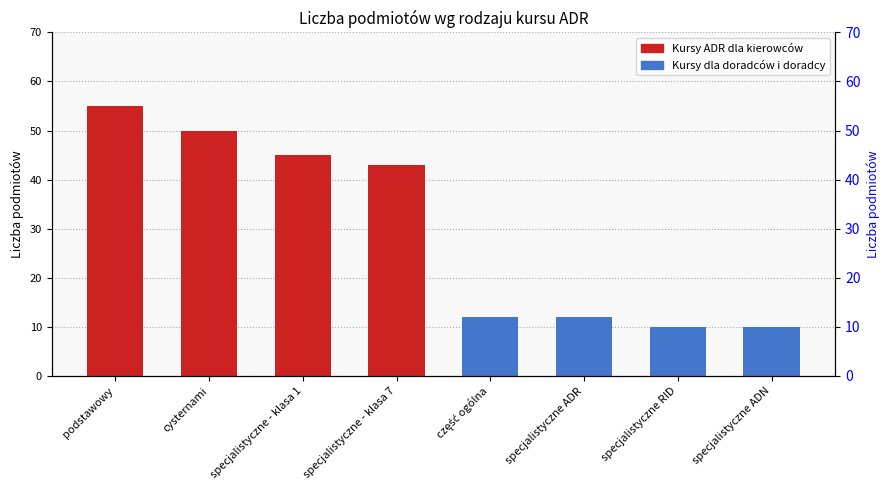

At how many categories does at least one series exceed 52?

1